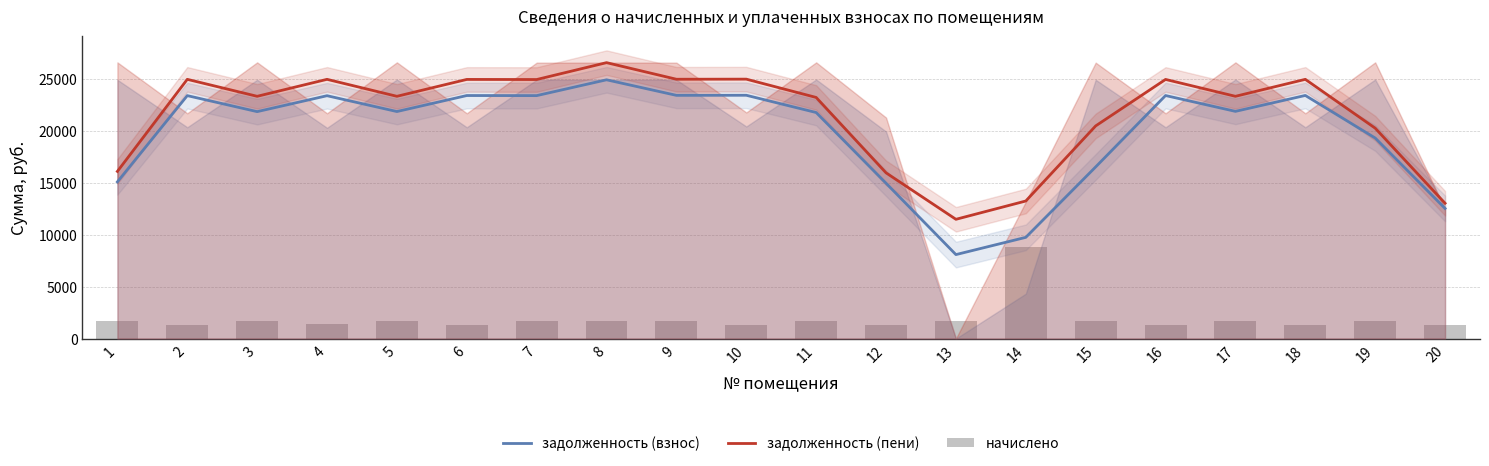

Count the number of data series in this chart.

3